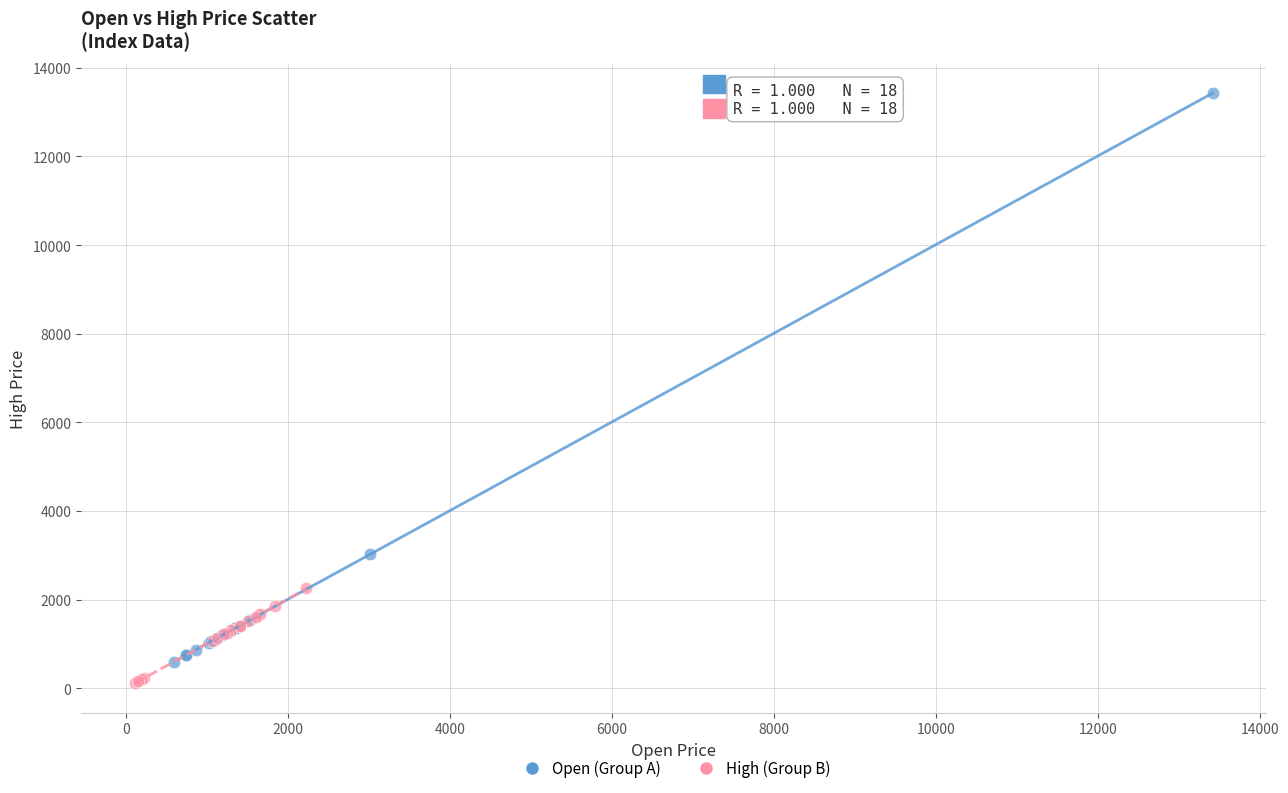

Which series has the largest Y range (max minus min)?

Open (Group A)